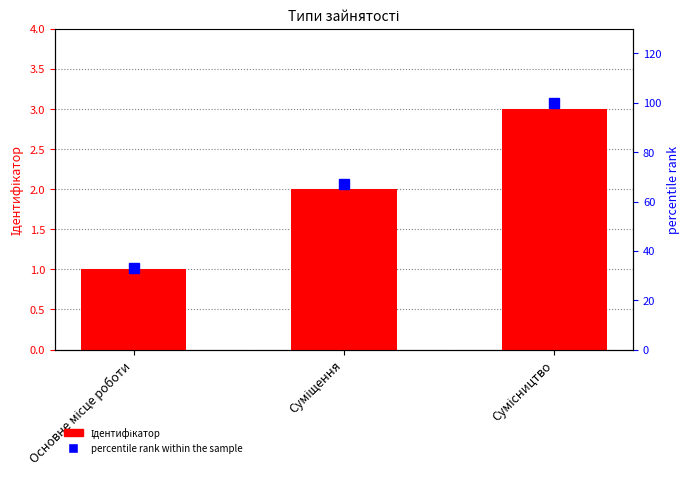

At which category is the sum across all series the highest?

Сумісництво